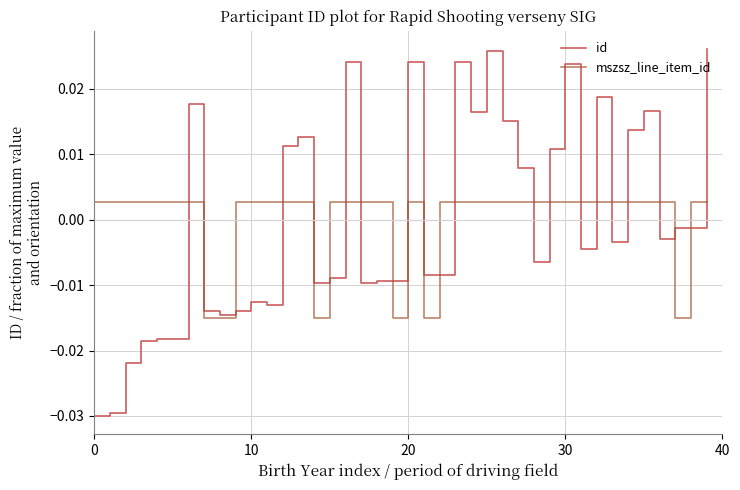

Which series has the largest range (max minus min)?

id